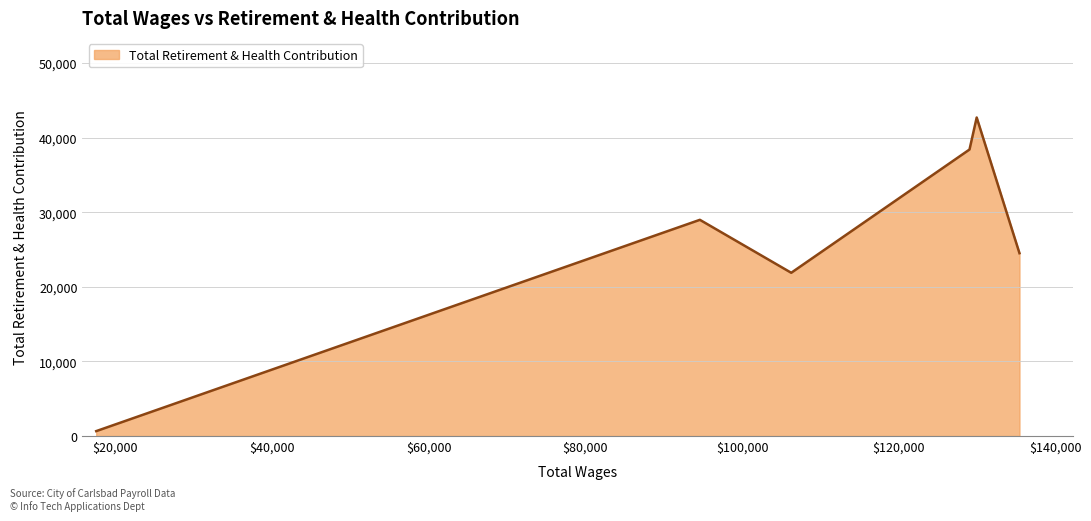

What is the average value?

26190